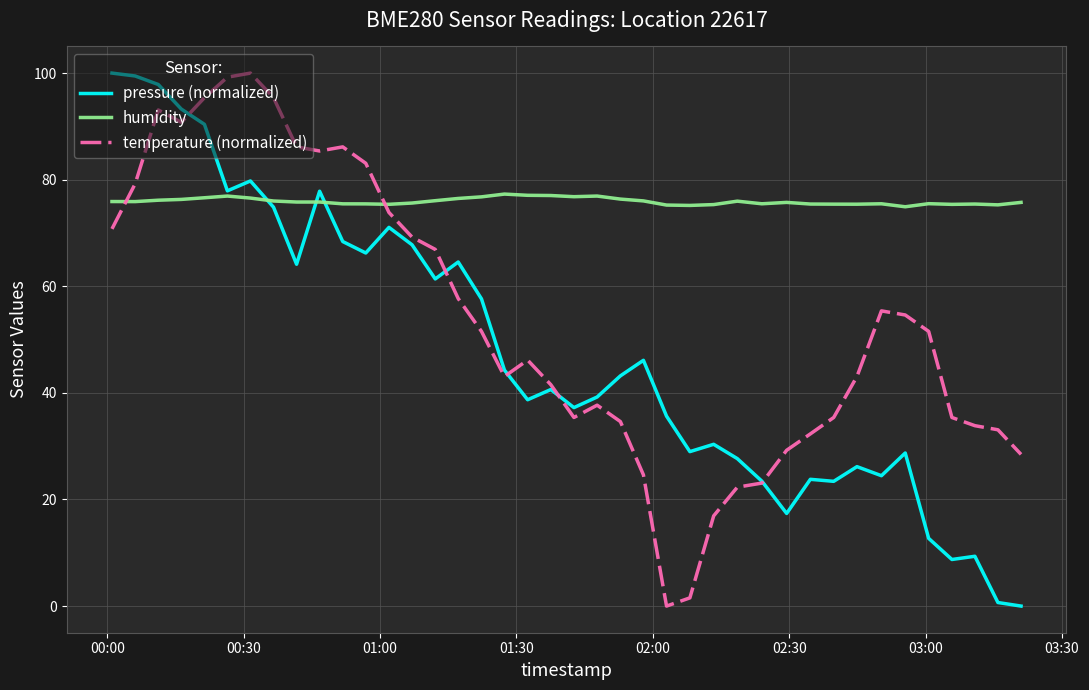

How many times do temperature (normalized) and humidity cross each other?

2